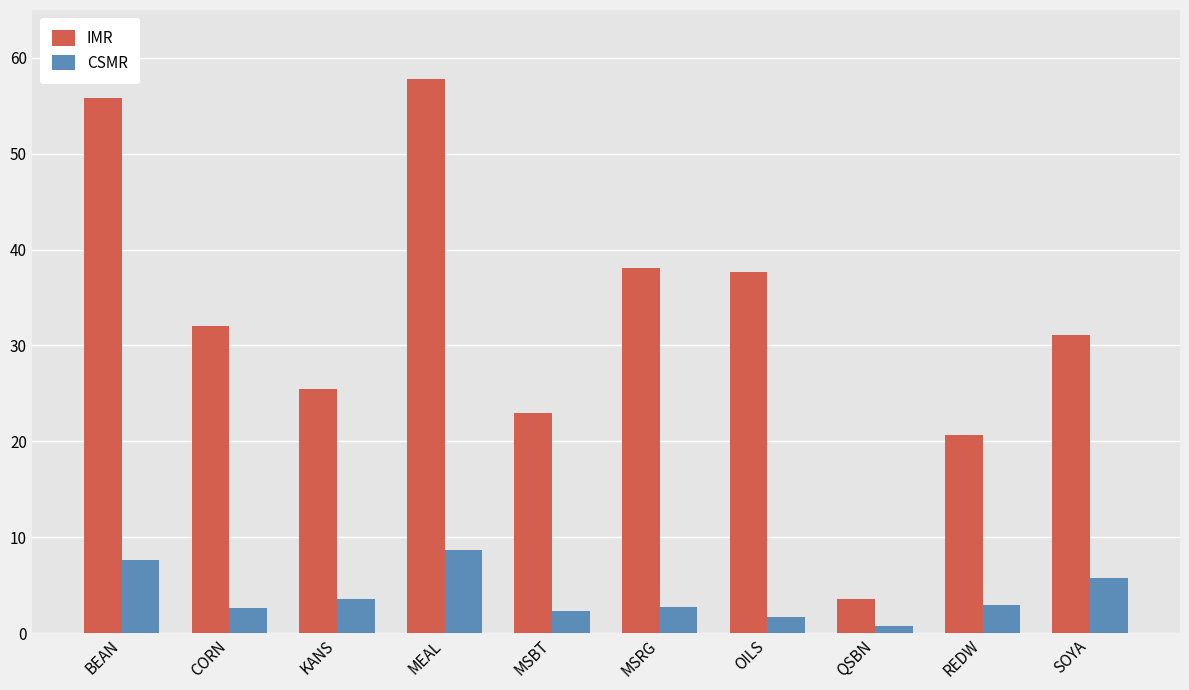

What is the total value across all series at KANS?

29.0